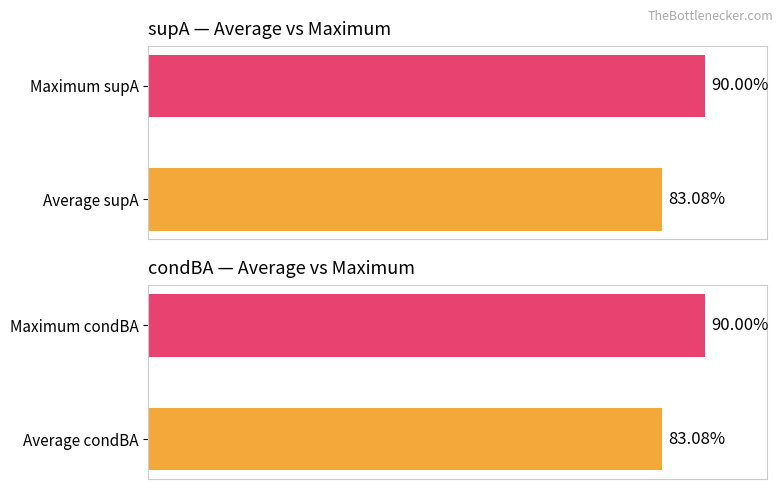

What is the sum of all condBA values?

173.1